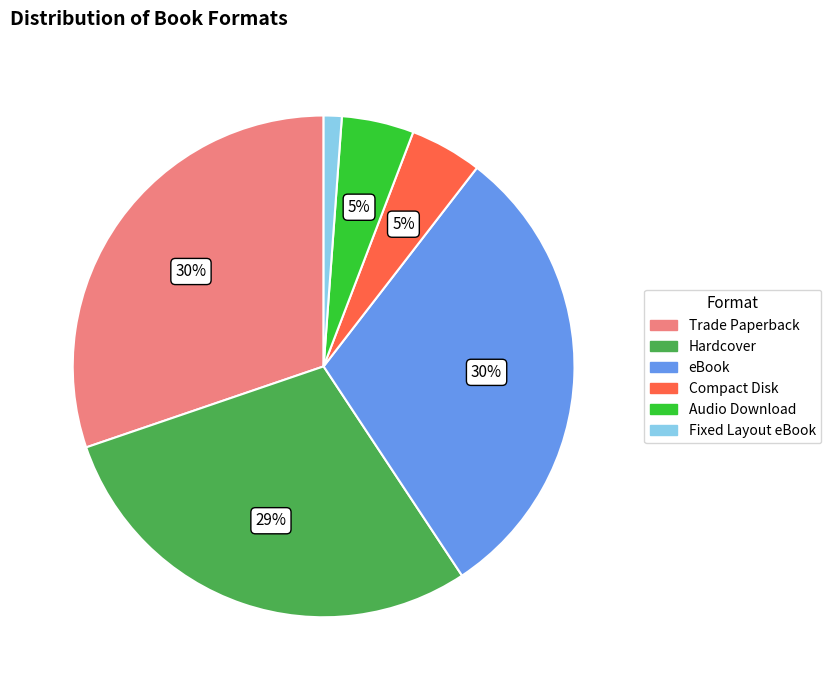

How many segments does this pie chart have?

6